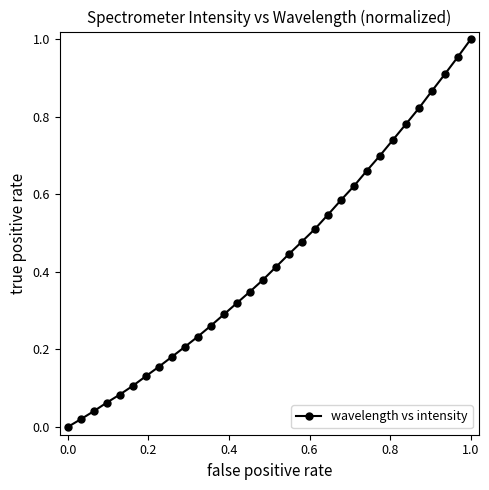

True or false: the data has more than 2 interior local peaks.

False